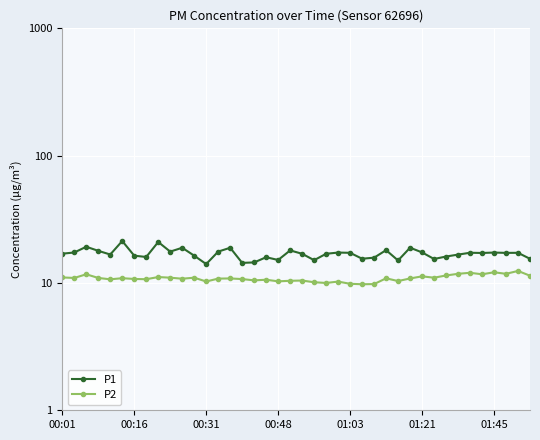

True or false: P1 and P2 cross at least once.

False